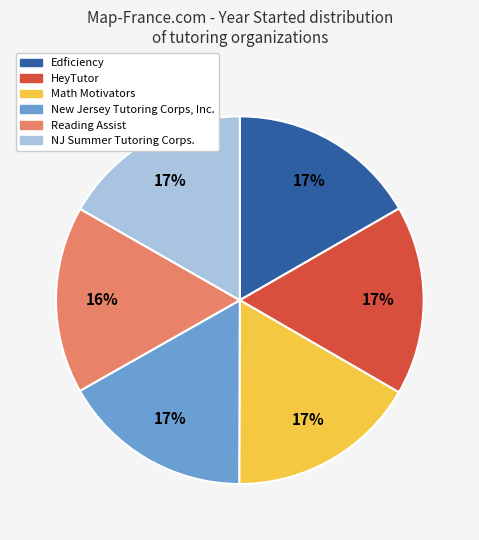

Is it true that HeyTutor is 17% of the pie?

True